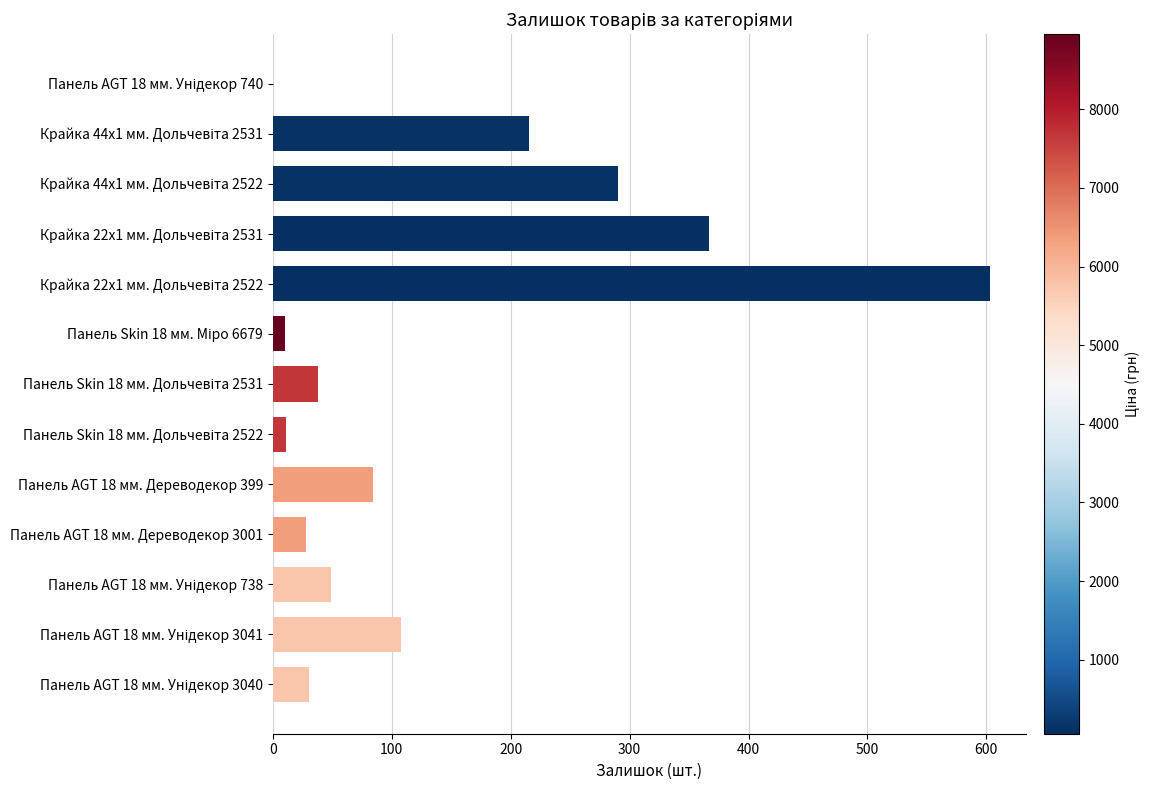

The value at Панель AGT 18 мм. Дереводекор 399 is 84. True or false?

True